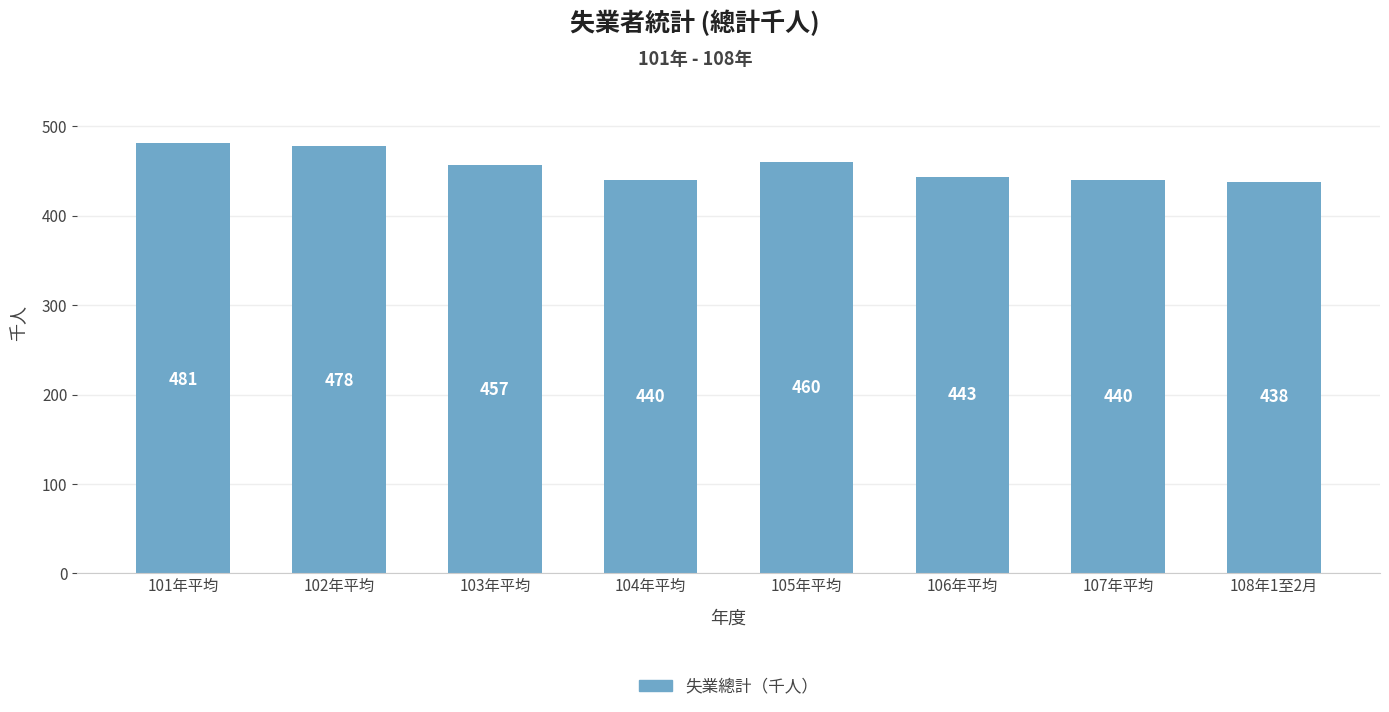

Does the chart contain stacked bars?

No